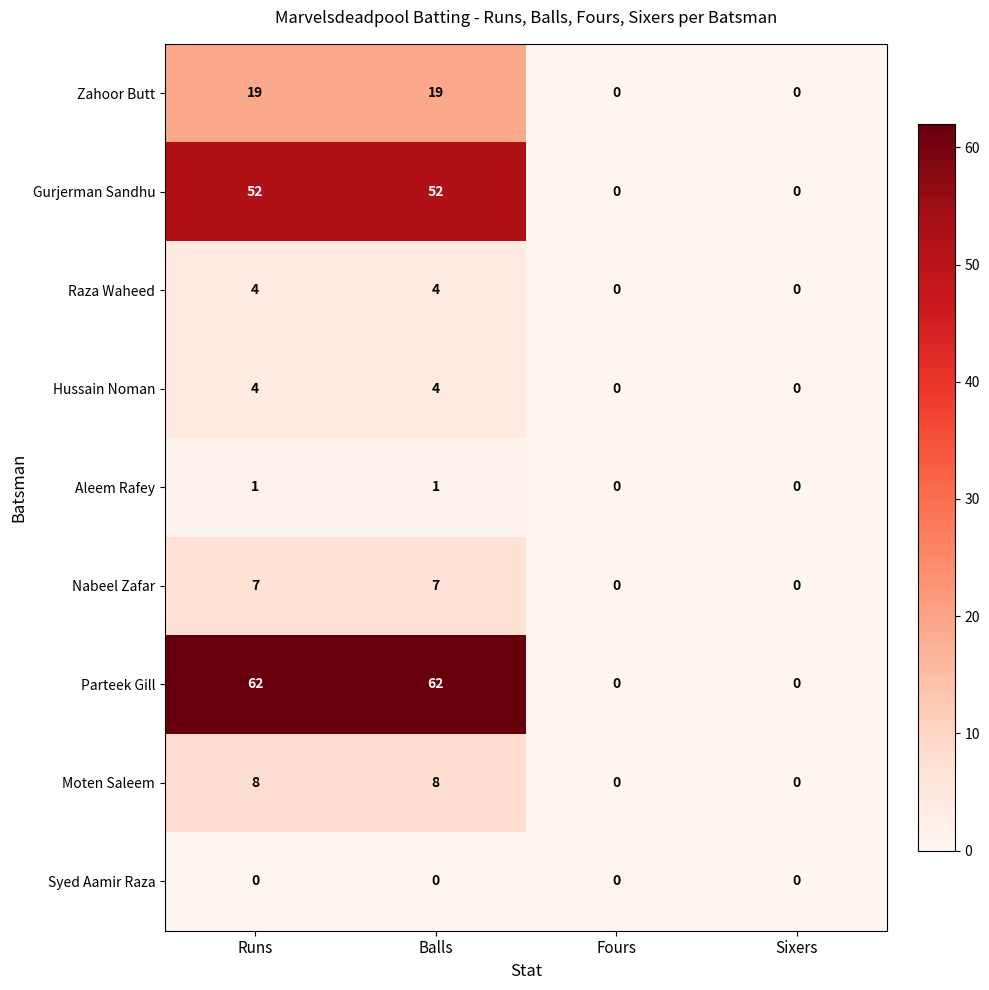

Is the value of Gurjerman Sandhu at Fours greater than the value of Hussain Noman at Runs?

No